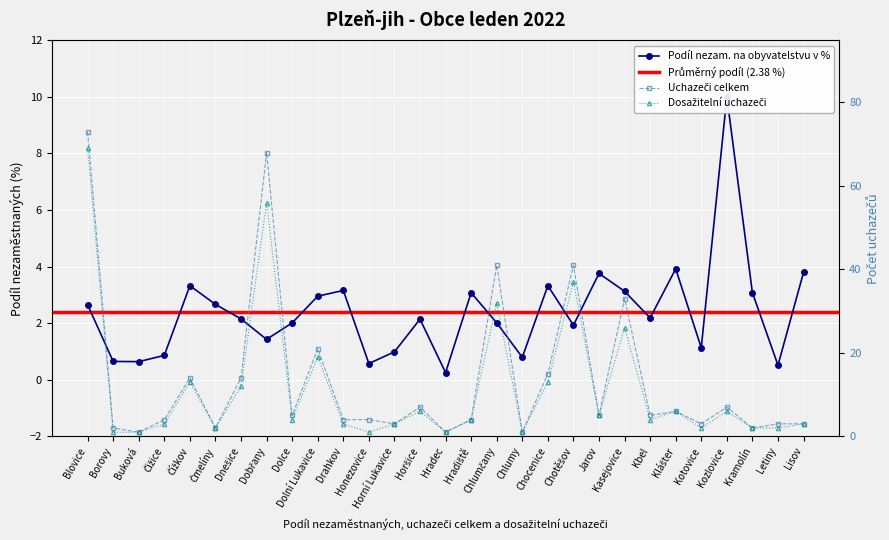

What is the label of the 7th point from the right?

Kbel